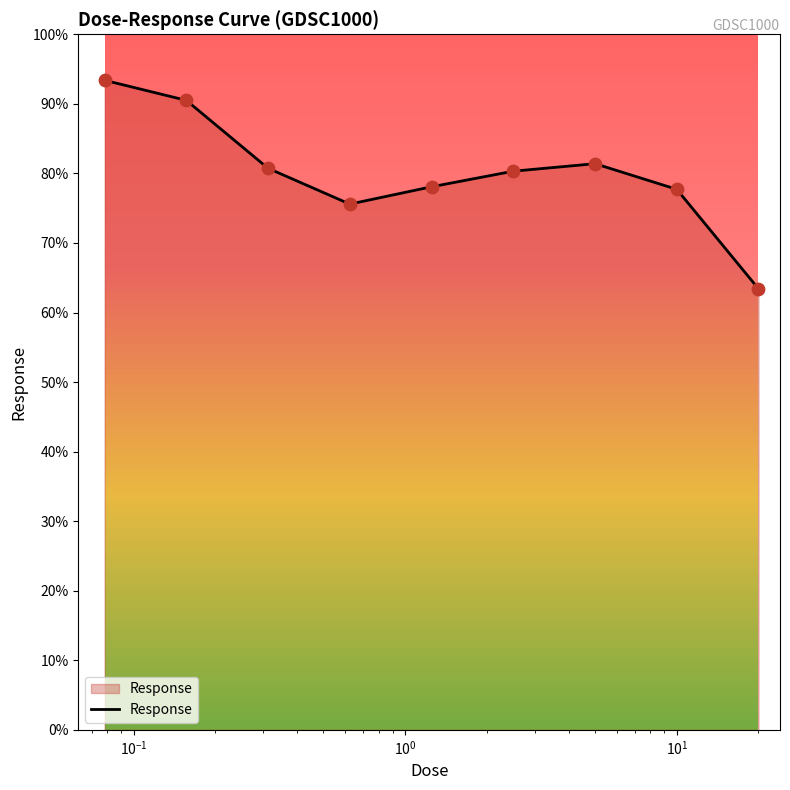

What is the greatest value displayed?

93.4